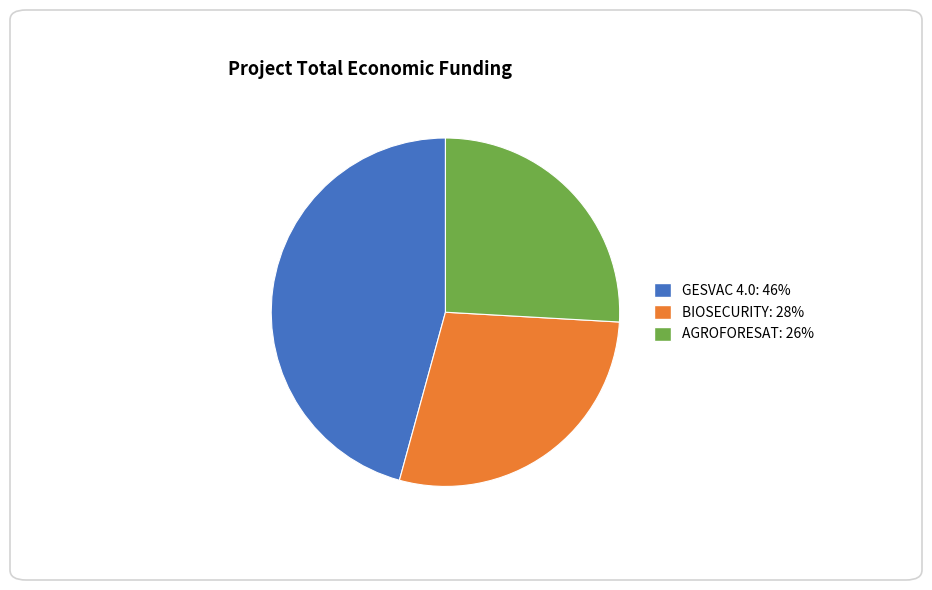

True or false: AGROFORESAT accounts for 26% of the total.

True